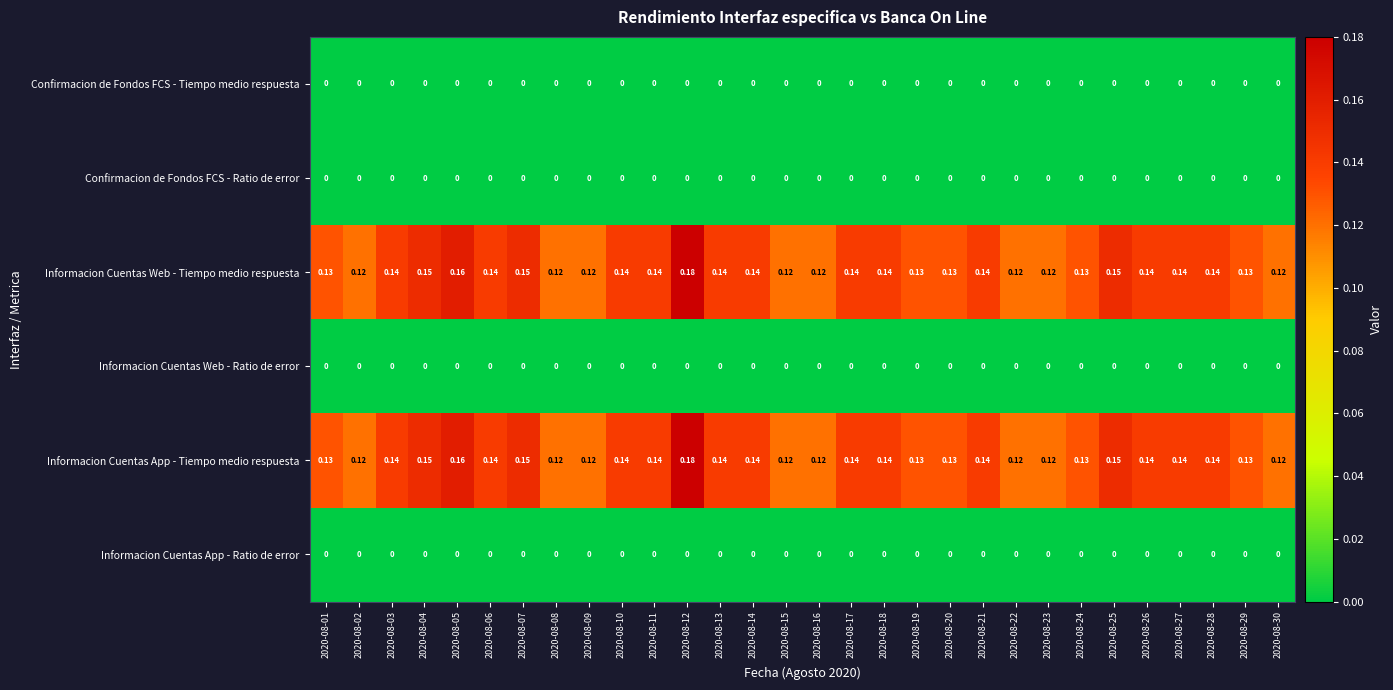

Is the value of Informacion Cuentas App - Tiempo medio respuesta at 2020-08-10 greater than the value of Informacion Cuentas App - Ratio de error at 2020-08-02?

Yes